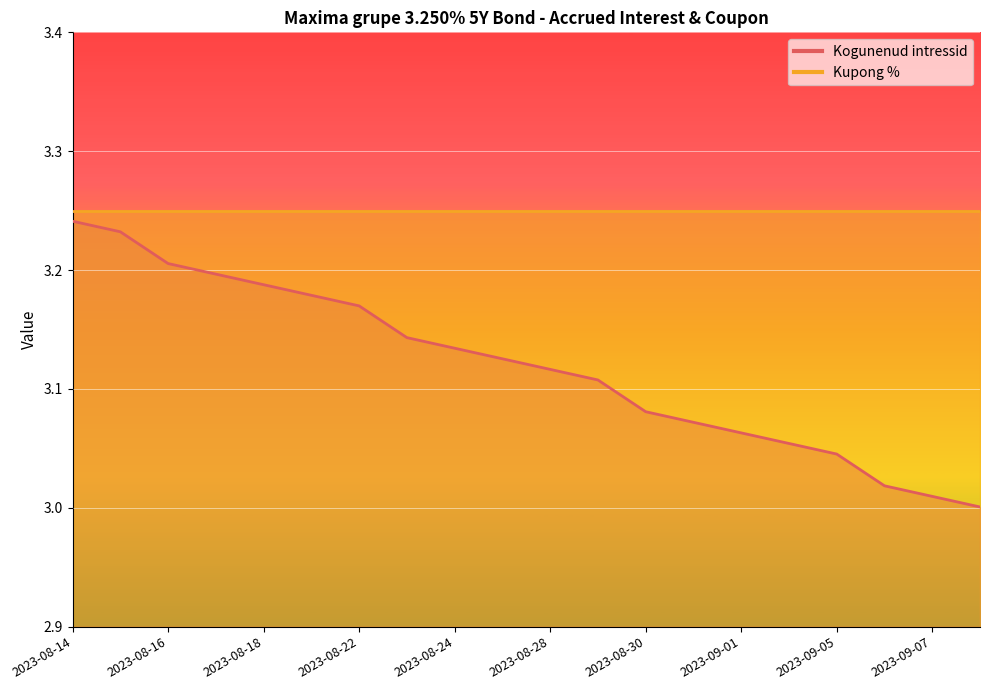

Where is the data nearest to the value 3?

2023-09-08